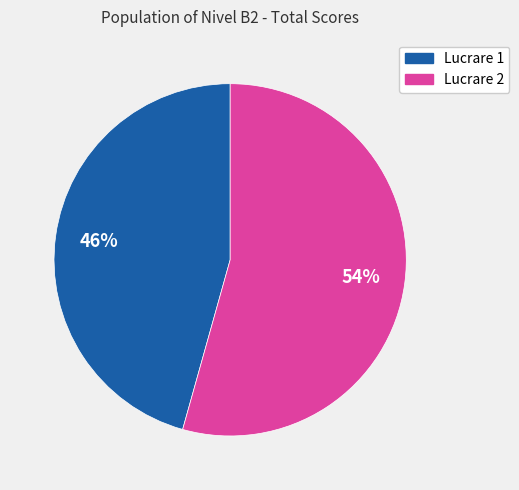

Does any single category account for the majority?

Yes